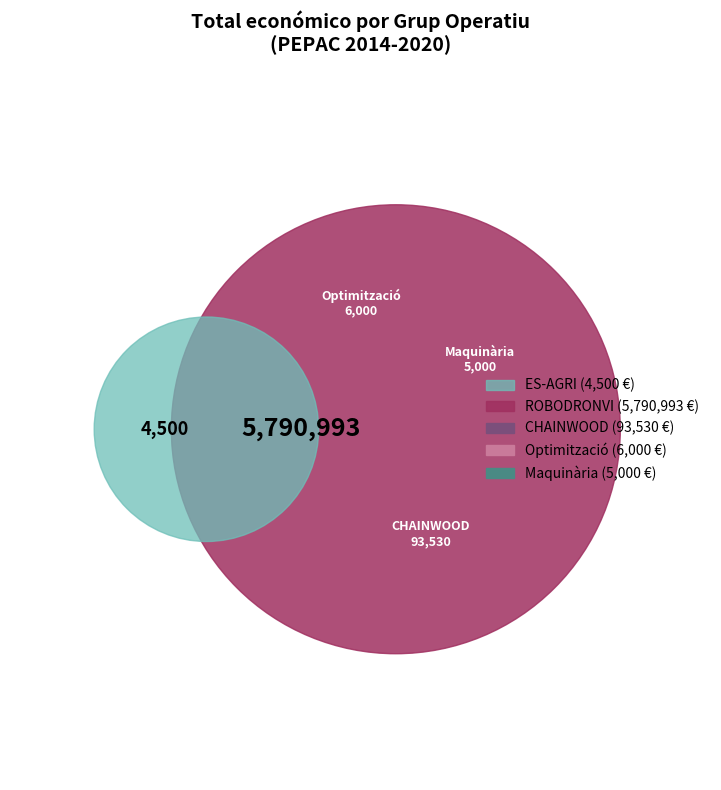

Rank the categories by value from highest to lowest.

ROBODRONVI, CHAINWOOD, Optimització i desenvolupament, Desenvolupament de maquinària, Grup Operatiu ES-AGRI